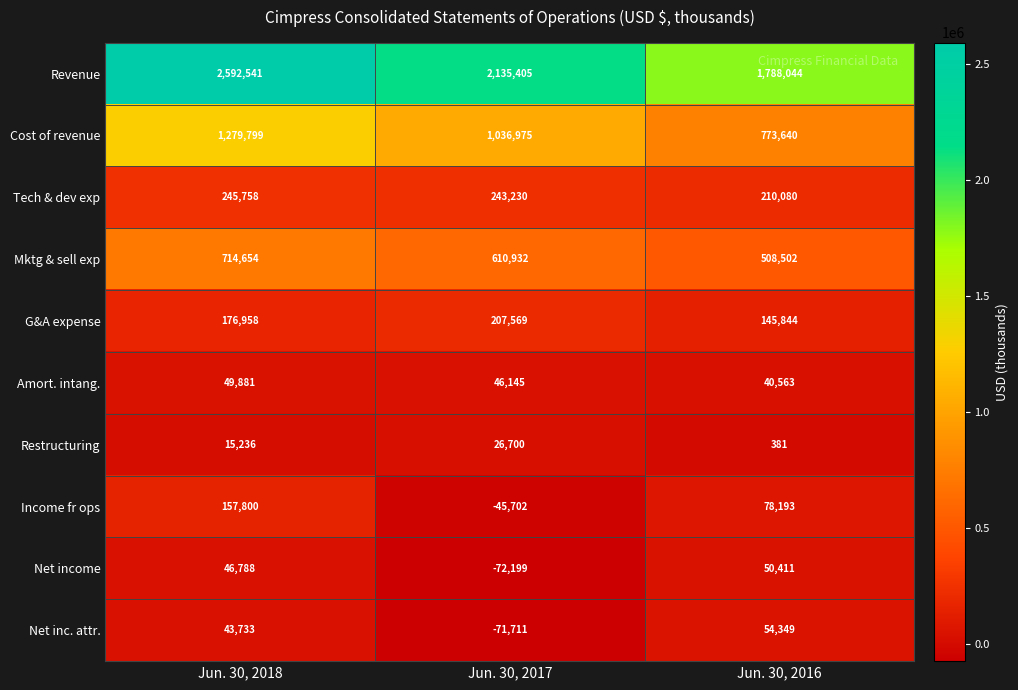

What is the difference between the second highest and minimum values in the Cost of revenue series?

263335